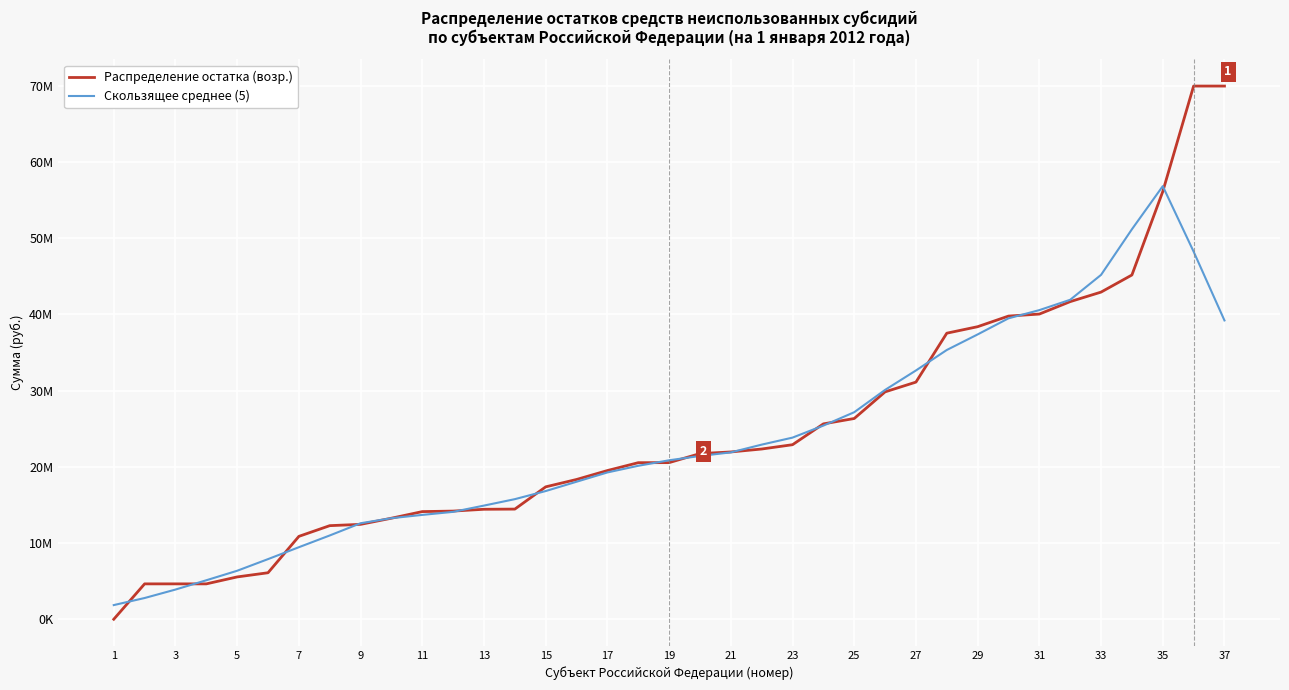

What is the average value of the Распределение остатка (возр.) series?

24619689.9